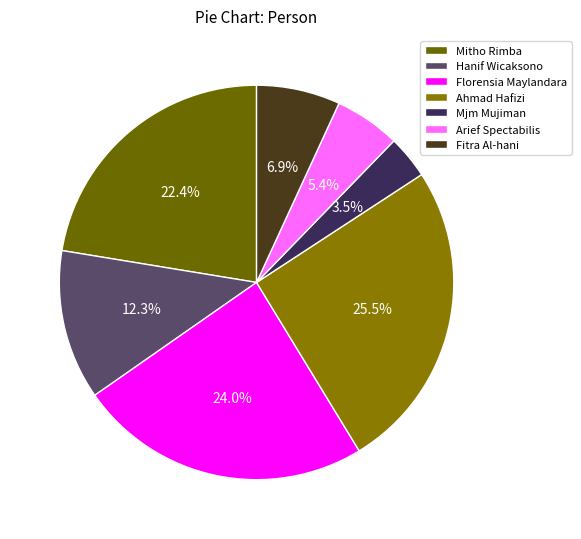

The Mjm Mujiman slice represents 3% of the pie. True or false?

True